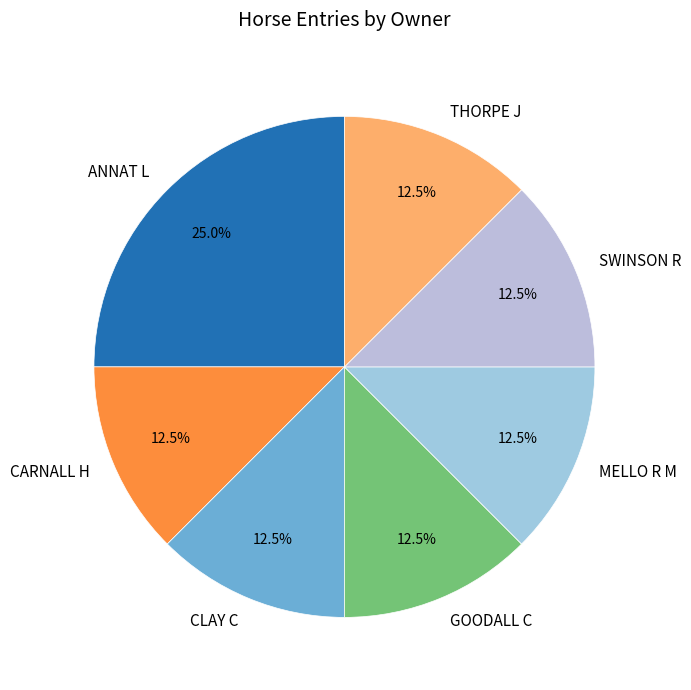

Which slice is the largest?

ANNAT L